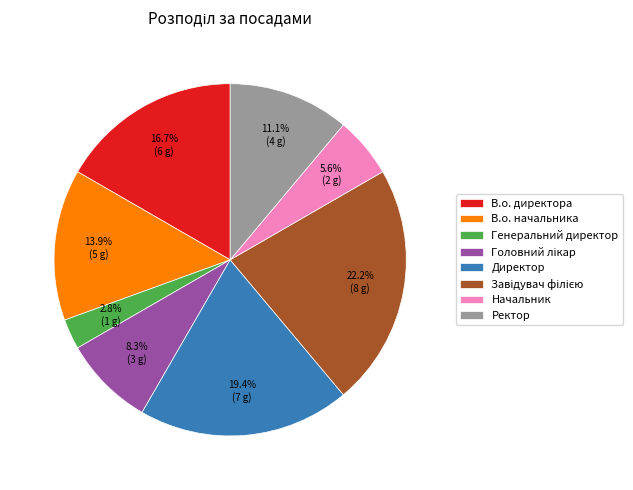

Does Ректор account for over 50% of the chart?

No